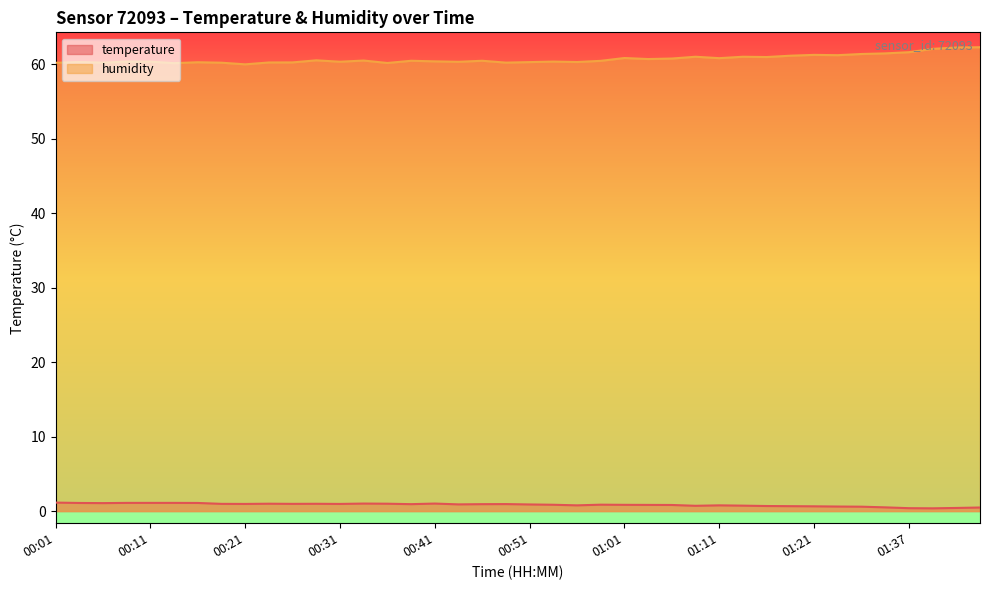

How many lines are shown in the chart?

2